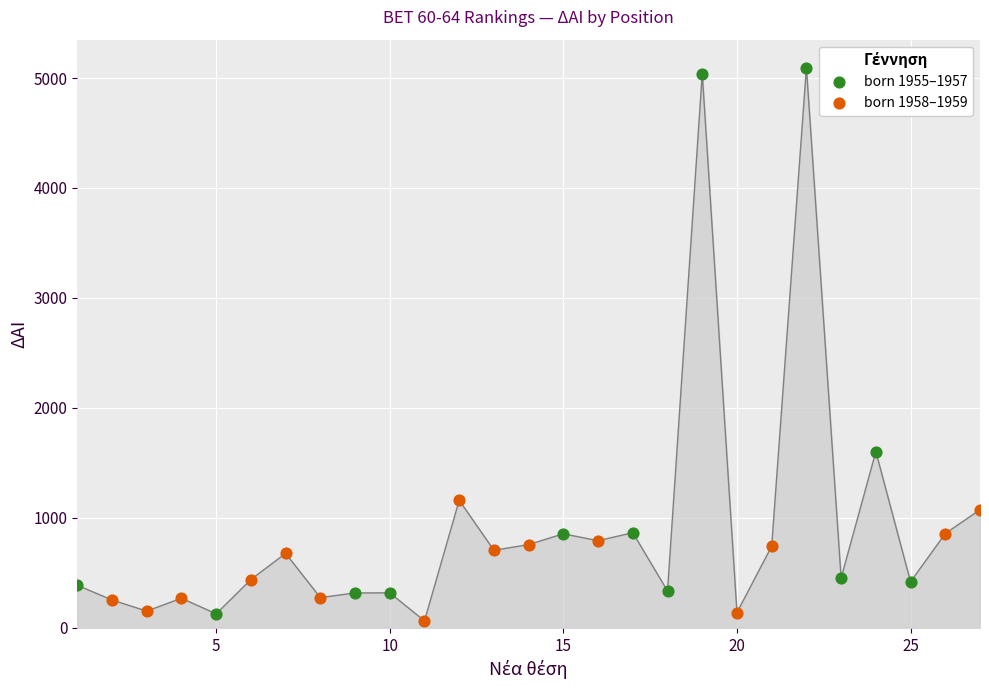

Which series has the widest spread of Y values?

born 1955–1957